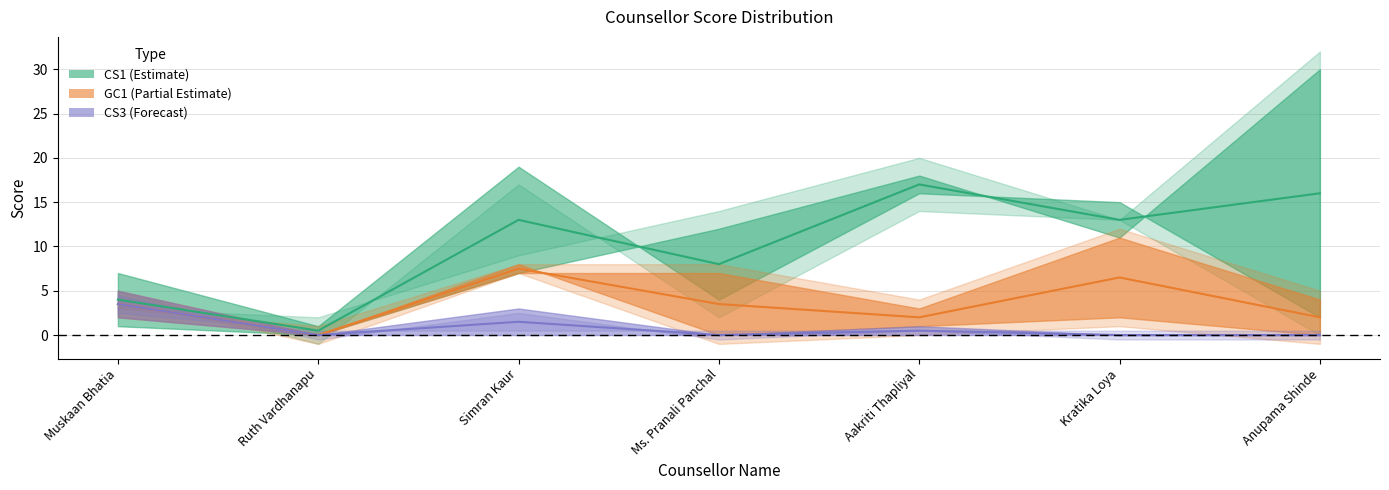

Rank the categories by CS3 mid value from lowest to highest.

Ruth Vardhanapu, Ms. Pranali Panchal, Kratika Loya, Anupama Shinde, Aakriti Thapliyal, Simran Kaur, Muskaan Bhatia